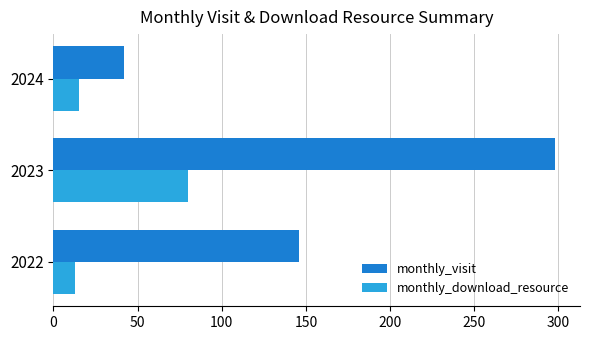

Is the value of monthly_download_resource at 2024 greater than the value of monthly_visit at 2022?

No